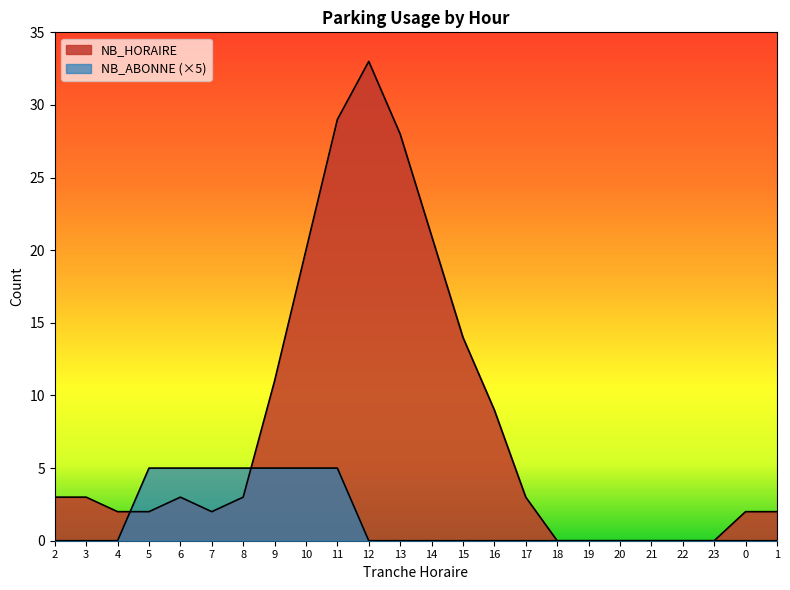

True or false: NB_ABONNE and NB_HORAIRE intersect in this chart.

True